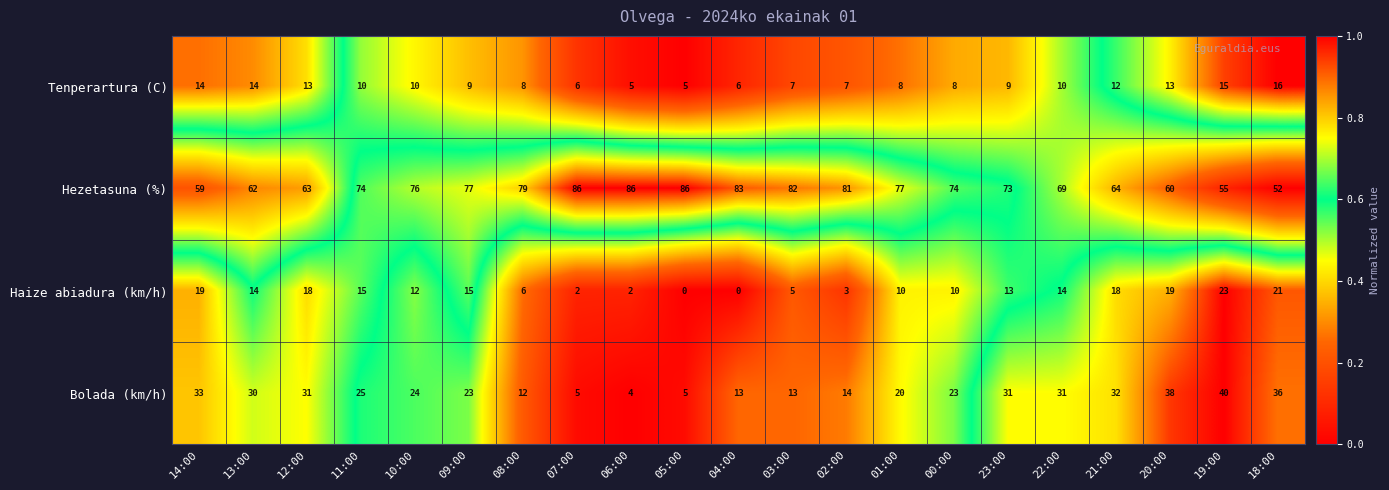

At which category is the sum across all series the highest?

19:00